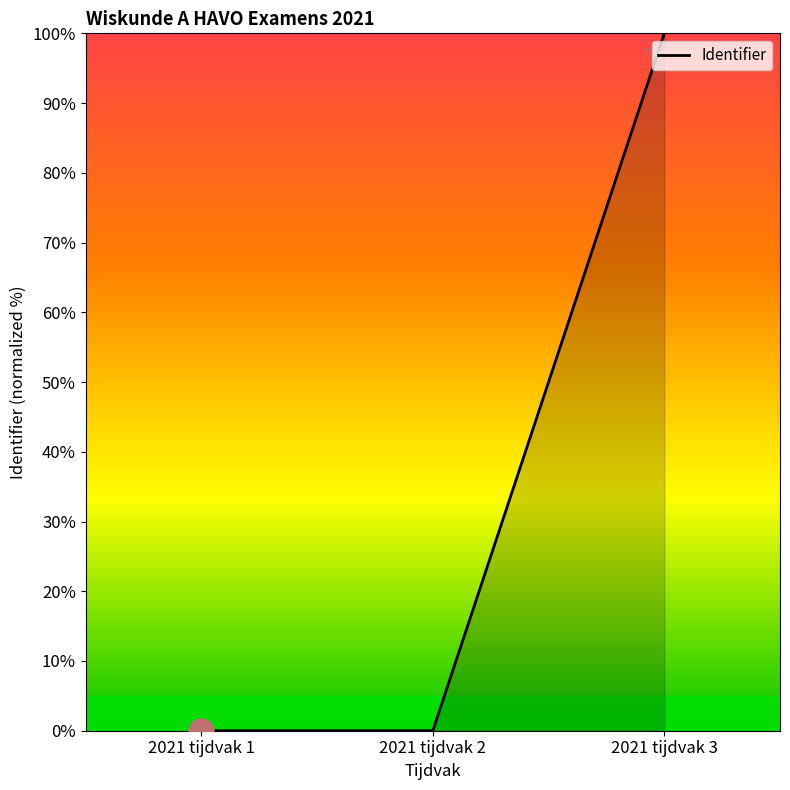

What is the average value?

33.3